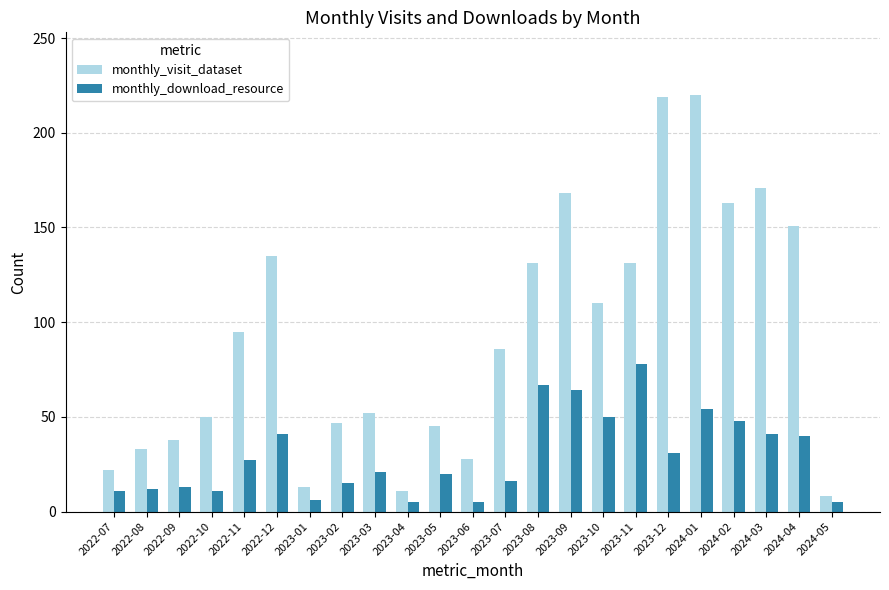

What is the label of the 8th bar from the right?

2023-10